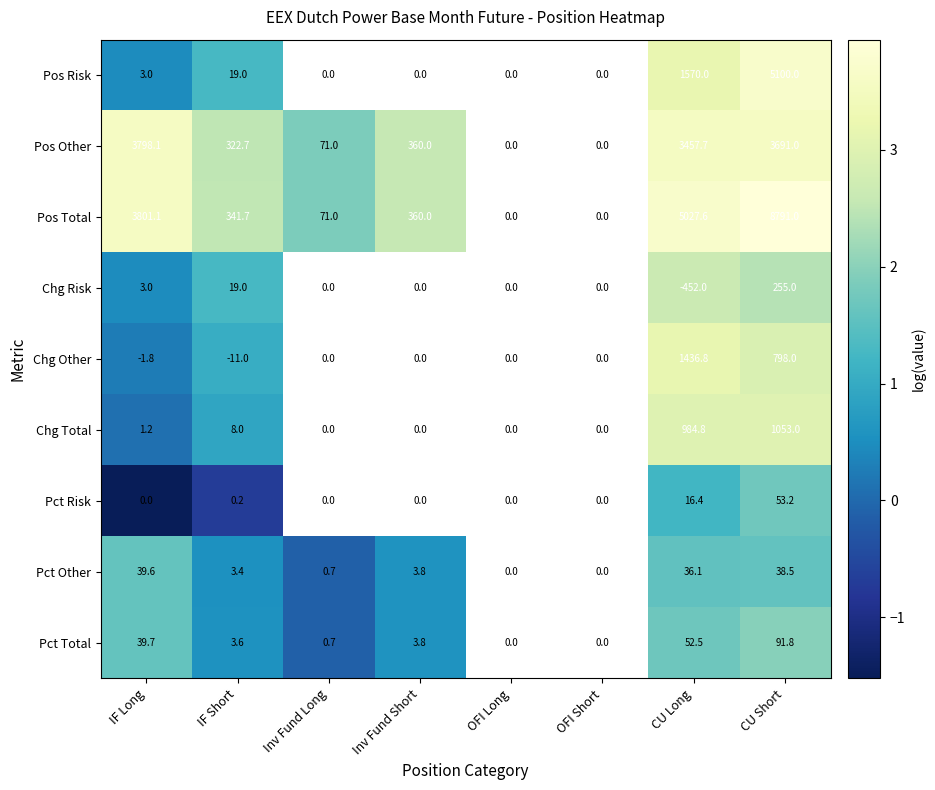

The Pos Risk series shows 585.8 at CU Long. True or false?

False